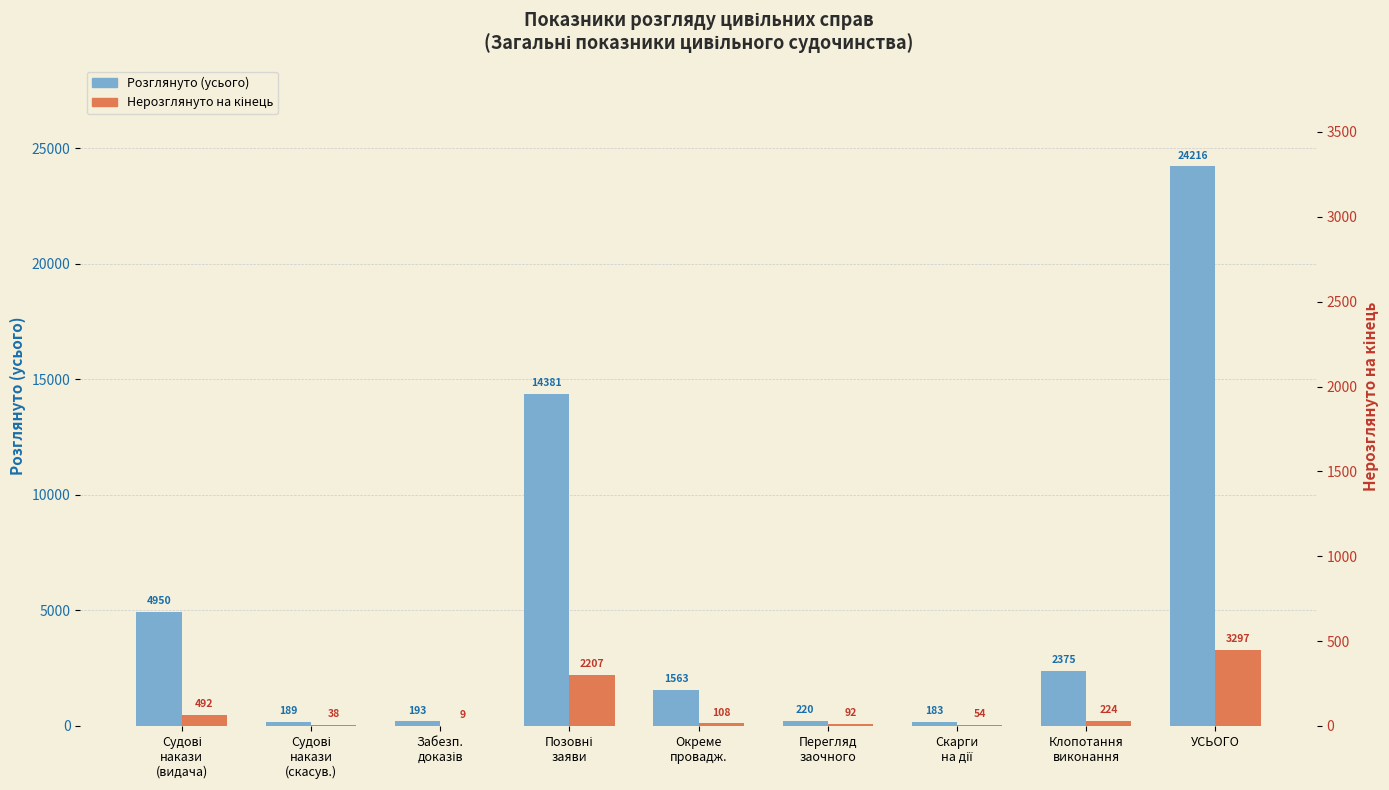

Reading right to left, list all the values displayed in this chart.

Розглянуто (усього): УСЬОГО=24216	Клопотання
виконання=2375	Скарги
на дії=183	Перегляд
заочного=220	Окреме
провадж.=1563	Позовні
заяви=14381	Забезп.
доказів=193	Судові
накази
(скасув.)=189	Судові
накази
(видача)=4950
Нерозглянуто на кінець: УСЬОГО=3297	Клопотання
виконання=224	Скарги
на дії=54	Перегляд
заочного=92	Окреме
провадж.=108	Позовні
заяви=2207	Забезп.
доказів=9	Судові
накази
(скасув.)=38	Судові
накази
(видача)=492